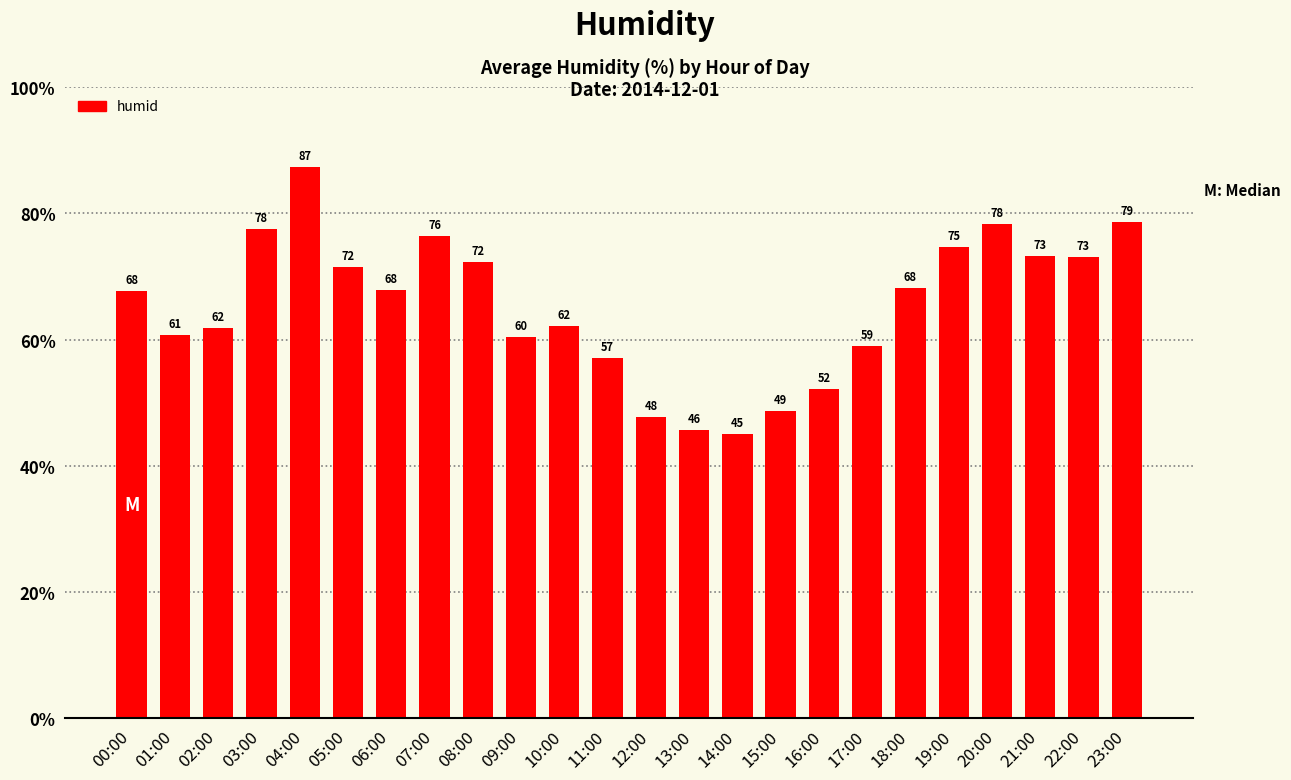

Which has a higher value, 20:00 or 12:00?

20:00